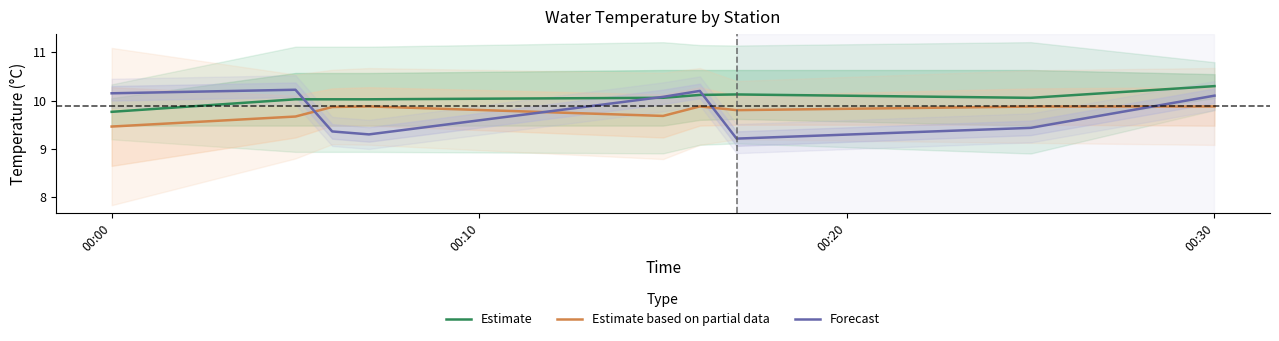

True or false: Forecast has a value of 10.1 at 00:30.

True